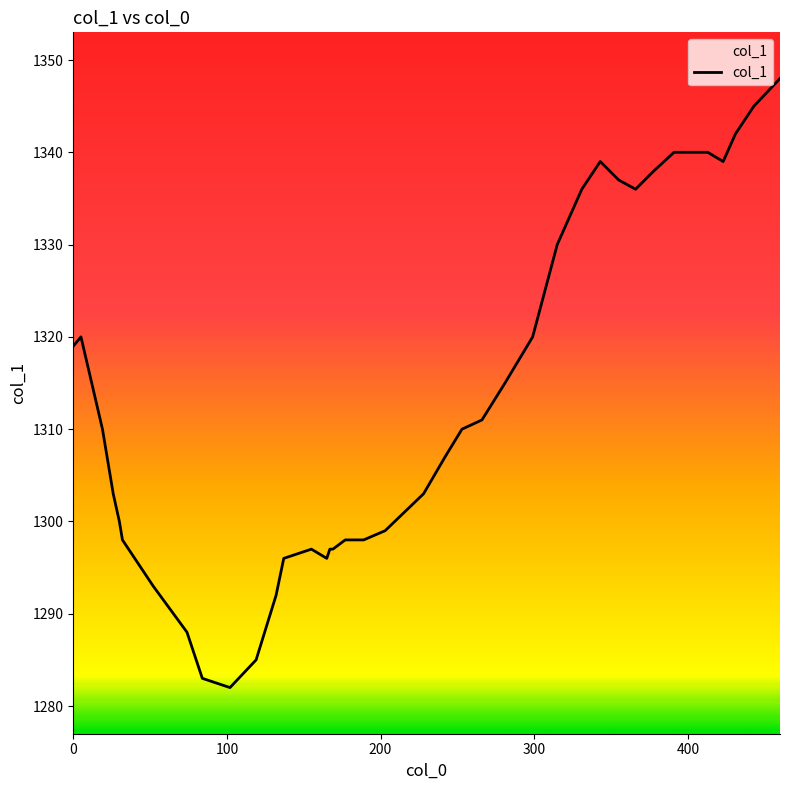

What is the difference between the maximum and minimum values?

66